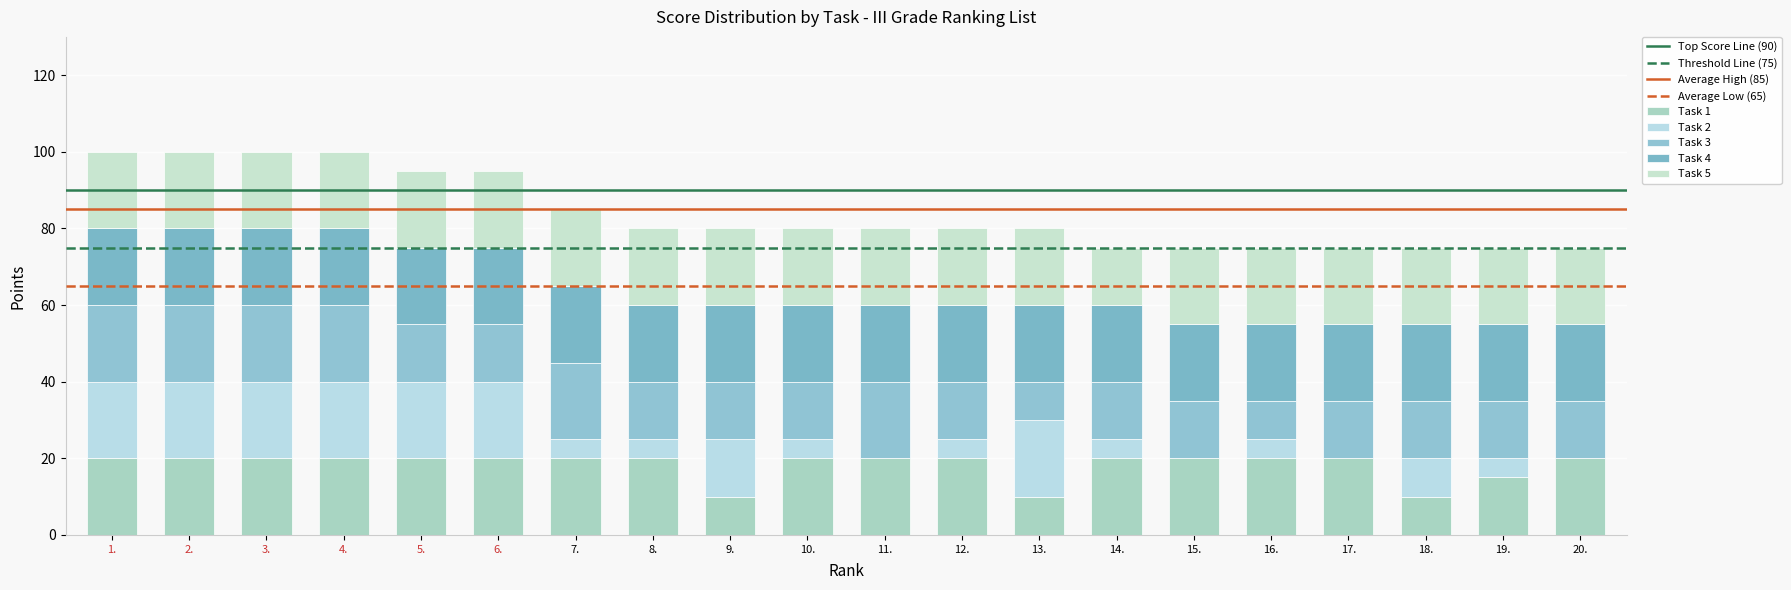

What is the difference between the maximum and second lowest values in the Task 2 series?

20